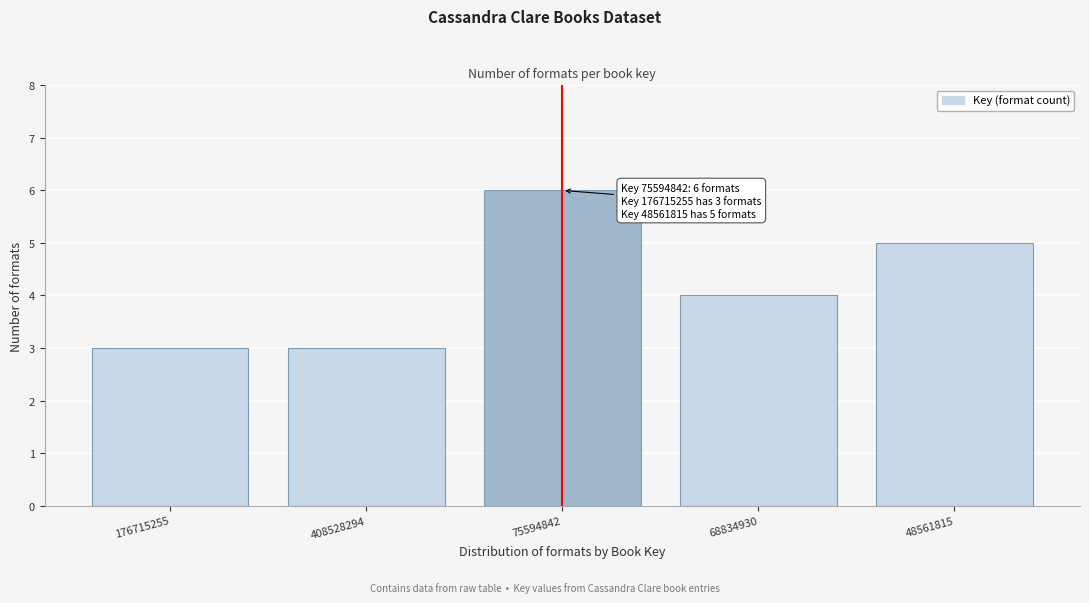

Reading left to right, extract all data points from this chart.

176715255=3	408528294=3	75594842=6	68834930=4	48561815=5